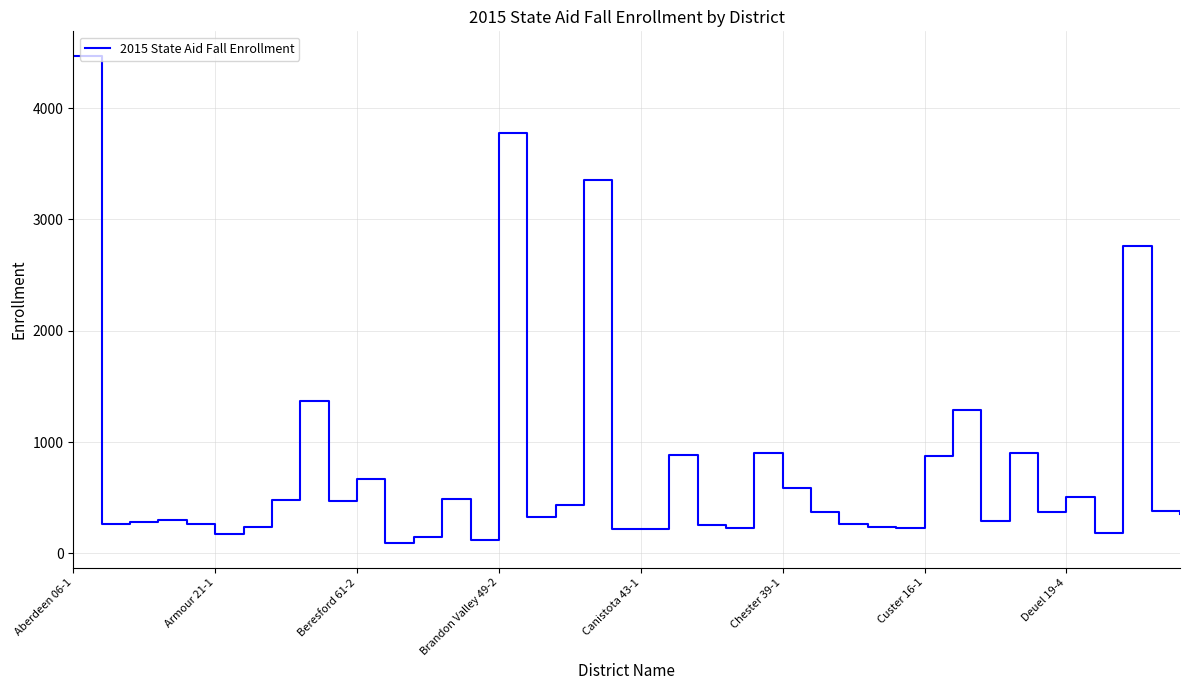

What is the difference between the maximum and minimum values?

4379.8